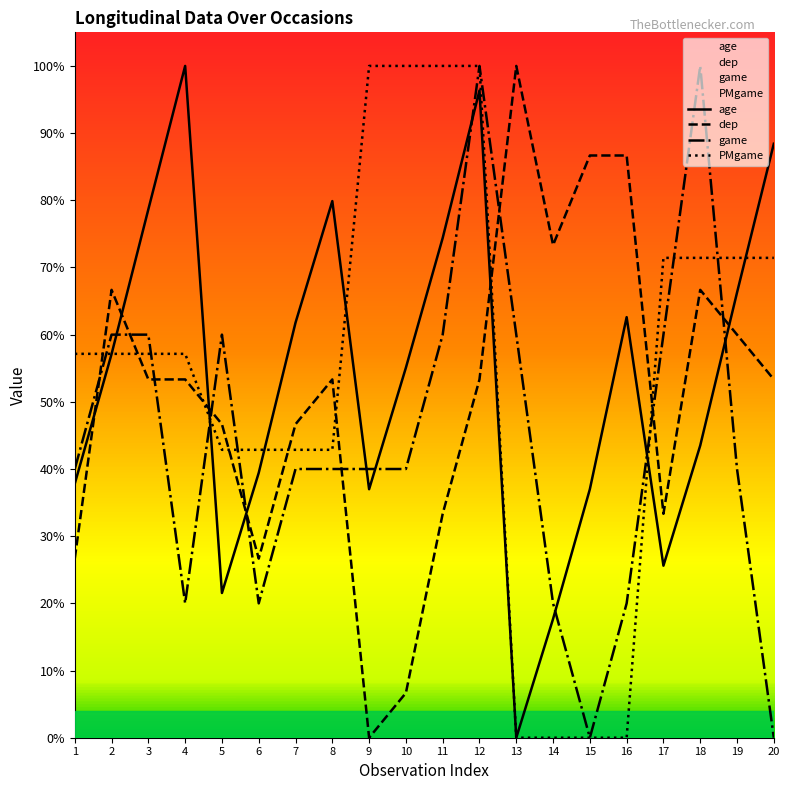

Which category has the lowest value in the game series?

15